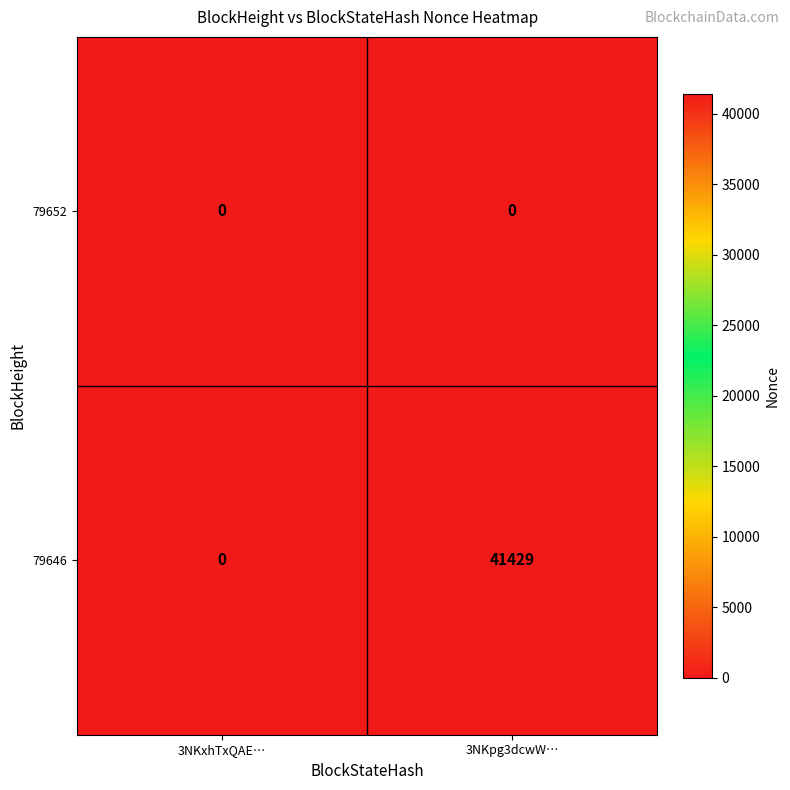

At which category is the sum across all series the highest?

3NKpg3dcwW…